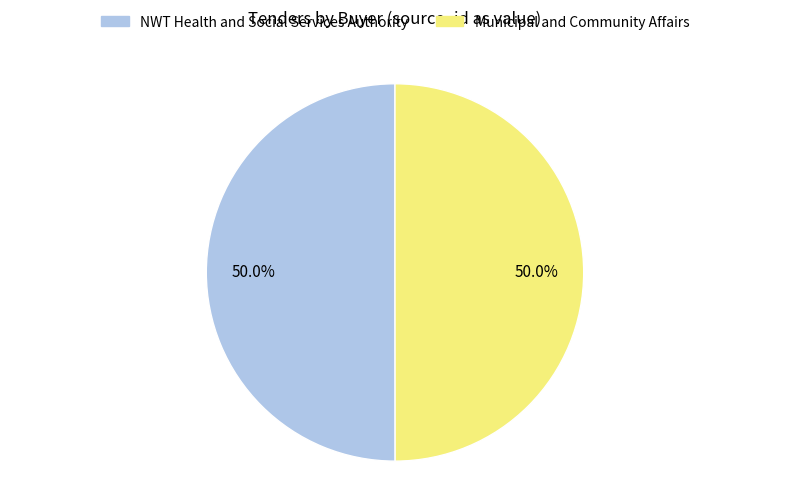

True or false: NWT Health and Social Services Authority accounts for 58% of the total.

False